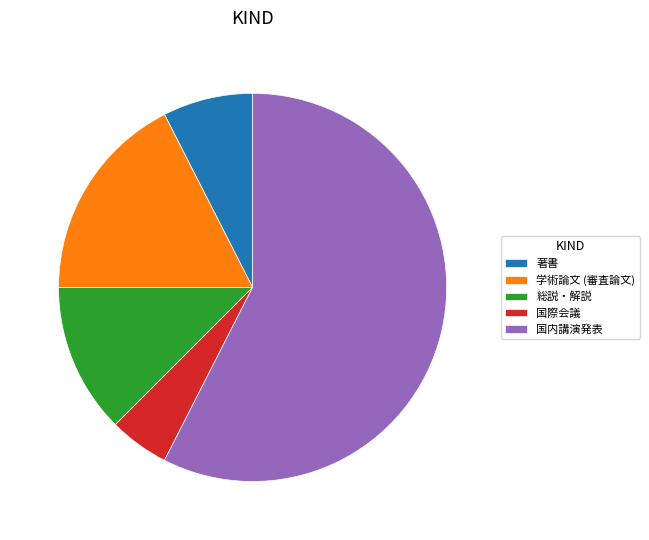

What is the majority slice?

国内講演発表